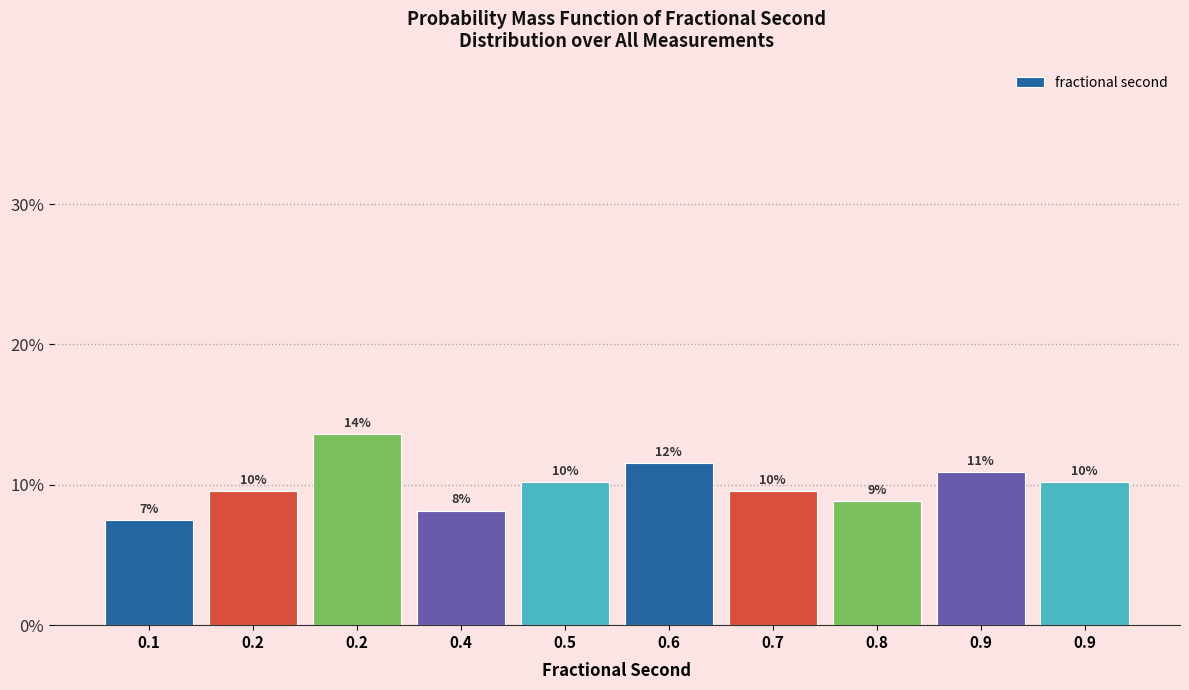

Are the bars horizontal?

No